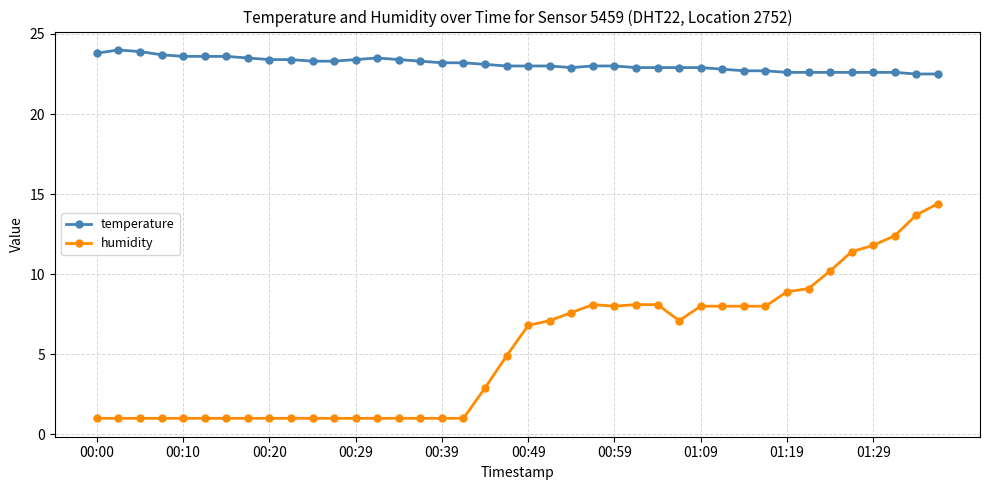

What are all the series names shown in the legend?

temperature, humidity